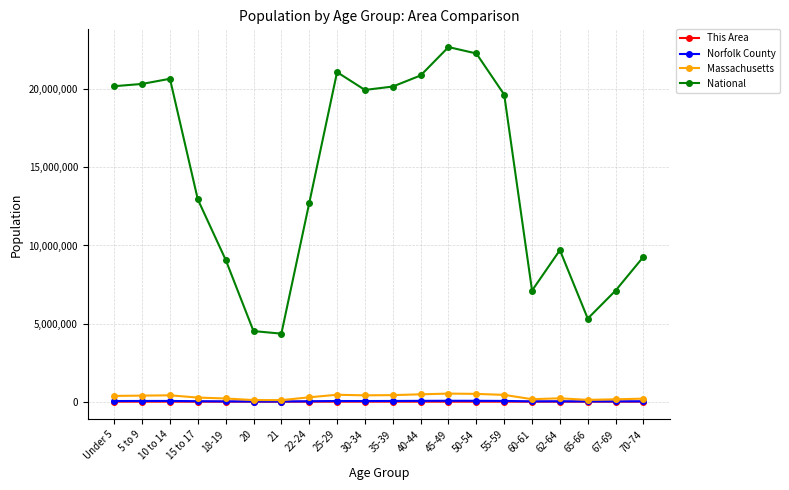

What is the greatest value displayed?

22708591